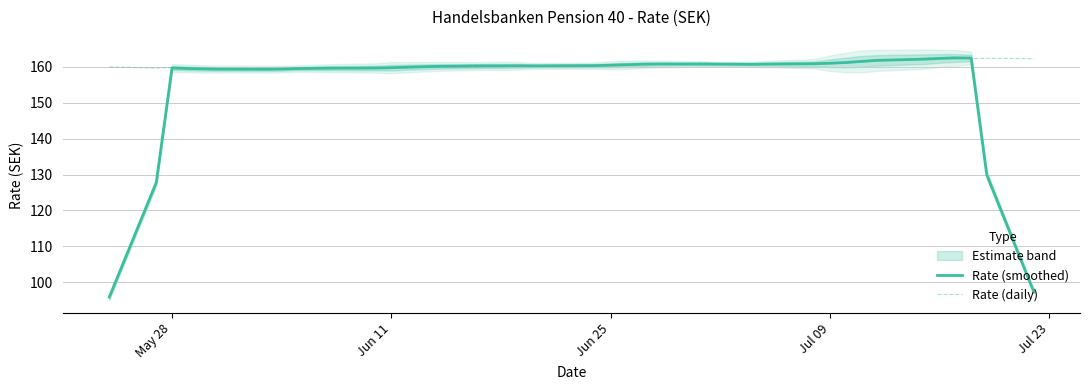

Which series ends up on top after the final intersection of Rate (smoothed) and Rate (daily)?

Rate (daily)